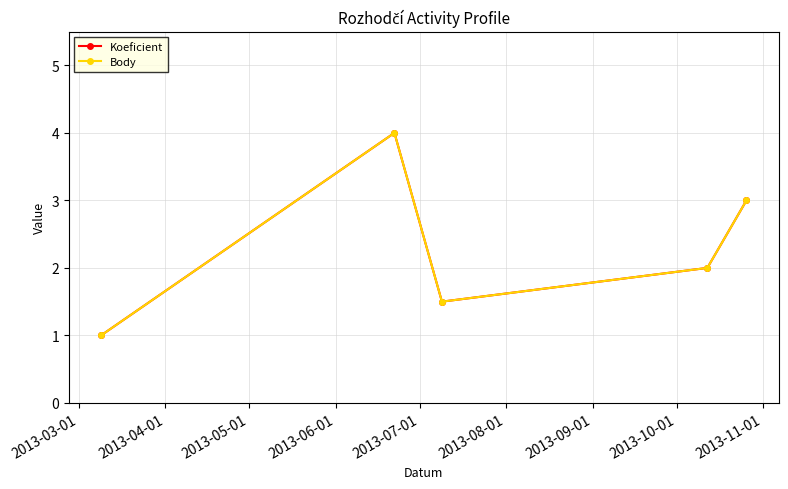

Reading left to right, transcribe all the data shown in this chart.

Koeficient: 1.0	4.0	1.5	2.0	3.0
Body: 1.0	4.0	1.5	2.0	3.0